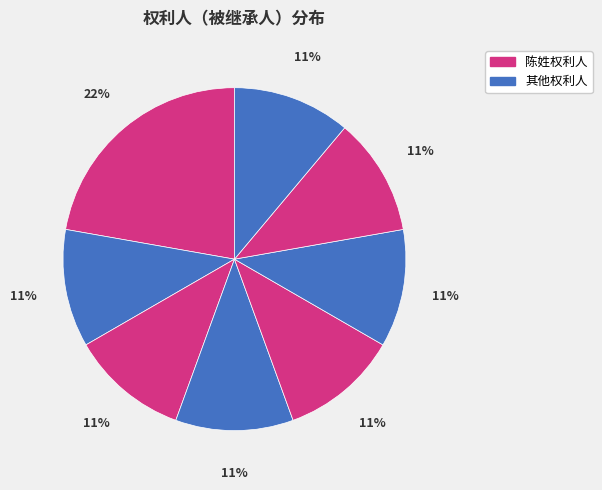

How many segments does this pie chart have?

8